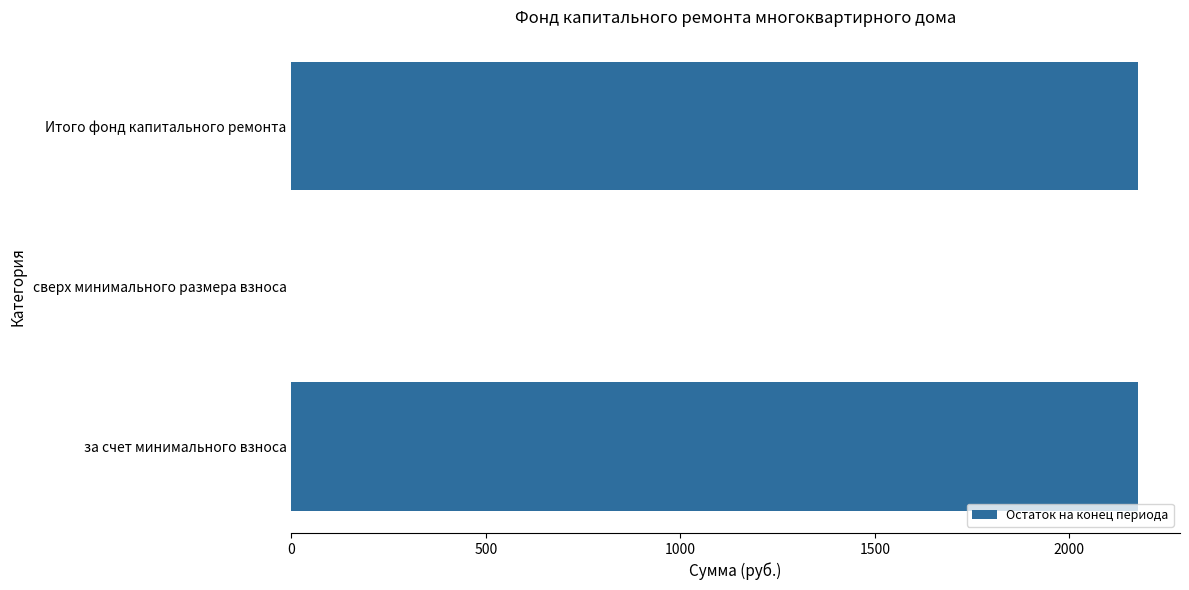

What is the sum of all values?

4350.8